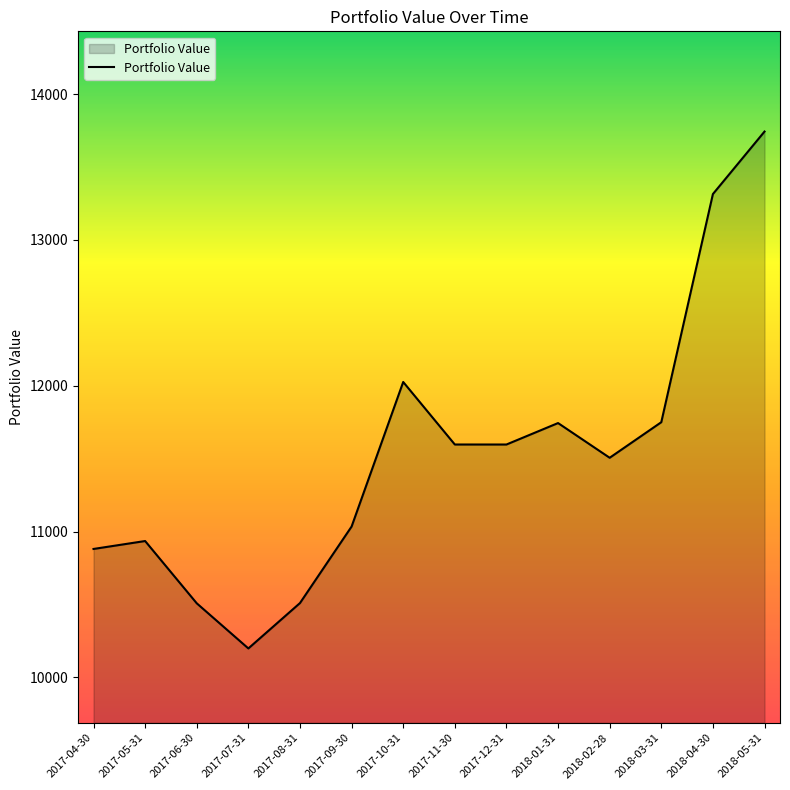

Approximately how many times larger is the value at 2018-05-31 compared to 2018-04-30?

1.0